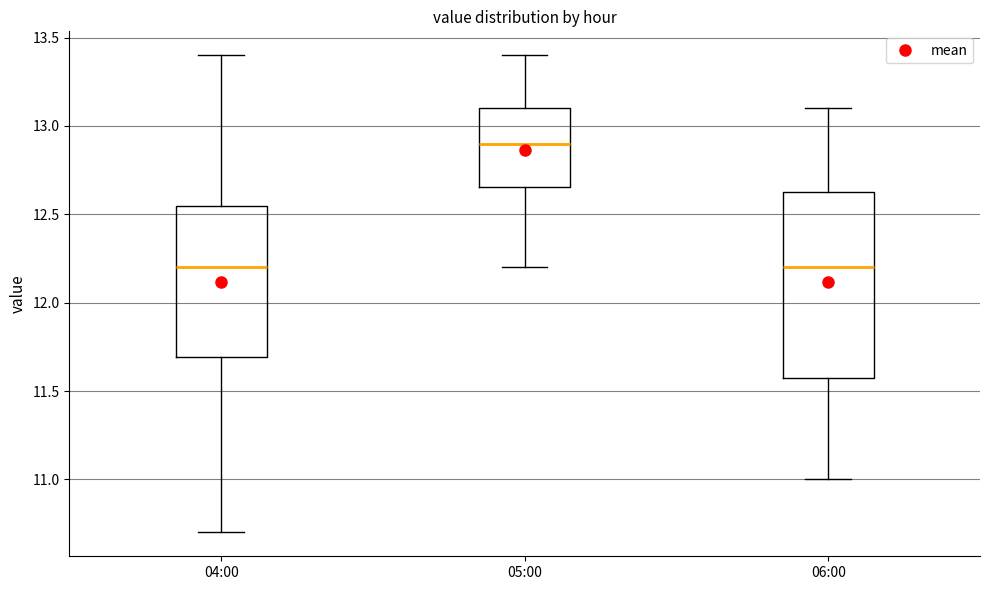

Which box has the highest median line?

05:00